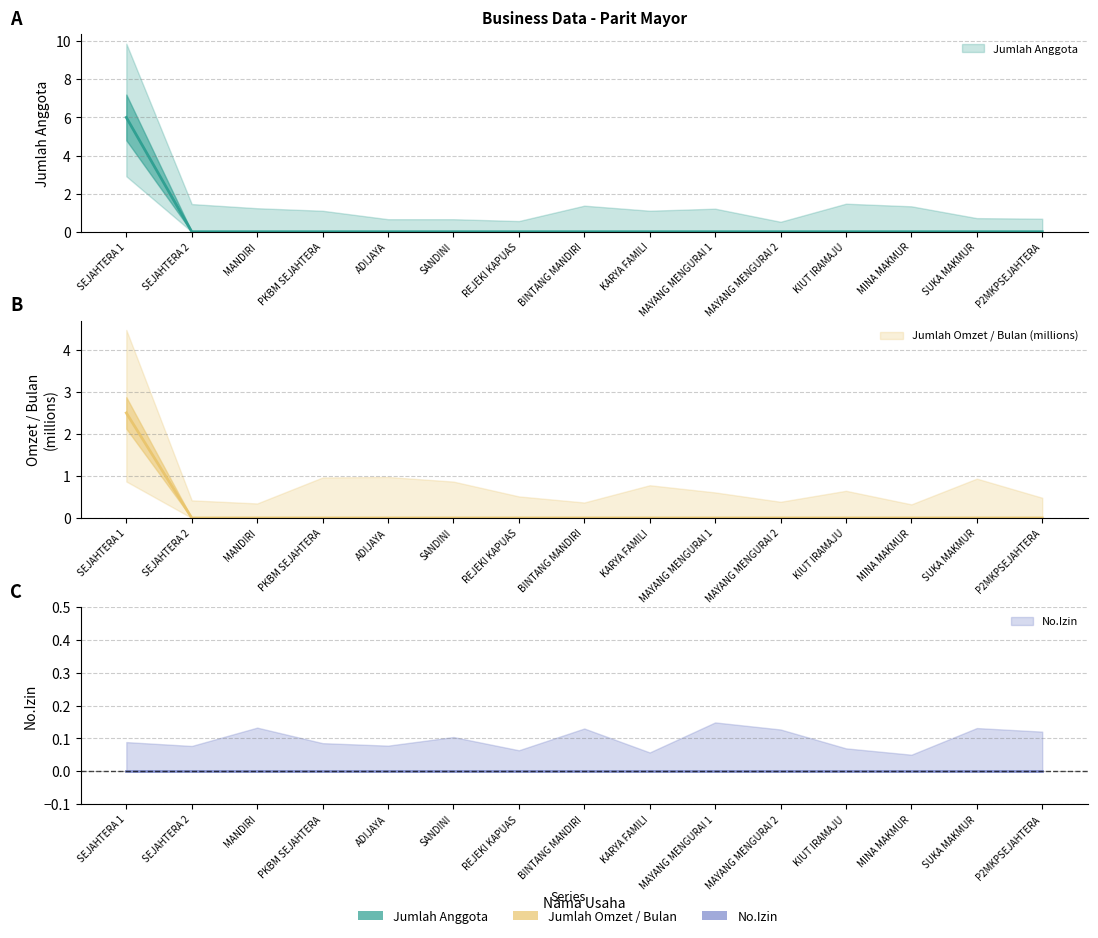

Rank the categories by Jumlah Anggota value from highest to lowest.

SEJAHTERA 1, SEJAHTERA 2, MANDIRI, PKBM SEJAHTERA, ADIJAYA, SANDINI, REJEKI KAPUAS, BINTANG MANDIRI, KARYA FAMILI, MAYANG MENGURAI 1, MAYANG MENGURAI 2, KIUT IRAMAJU, MINA MAKMUR, SUKA MAKMUR, P2MKPSEJAHTERA